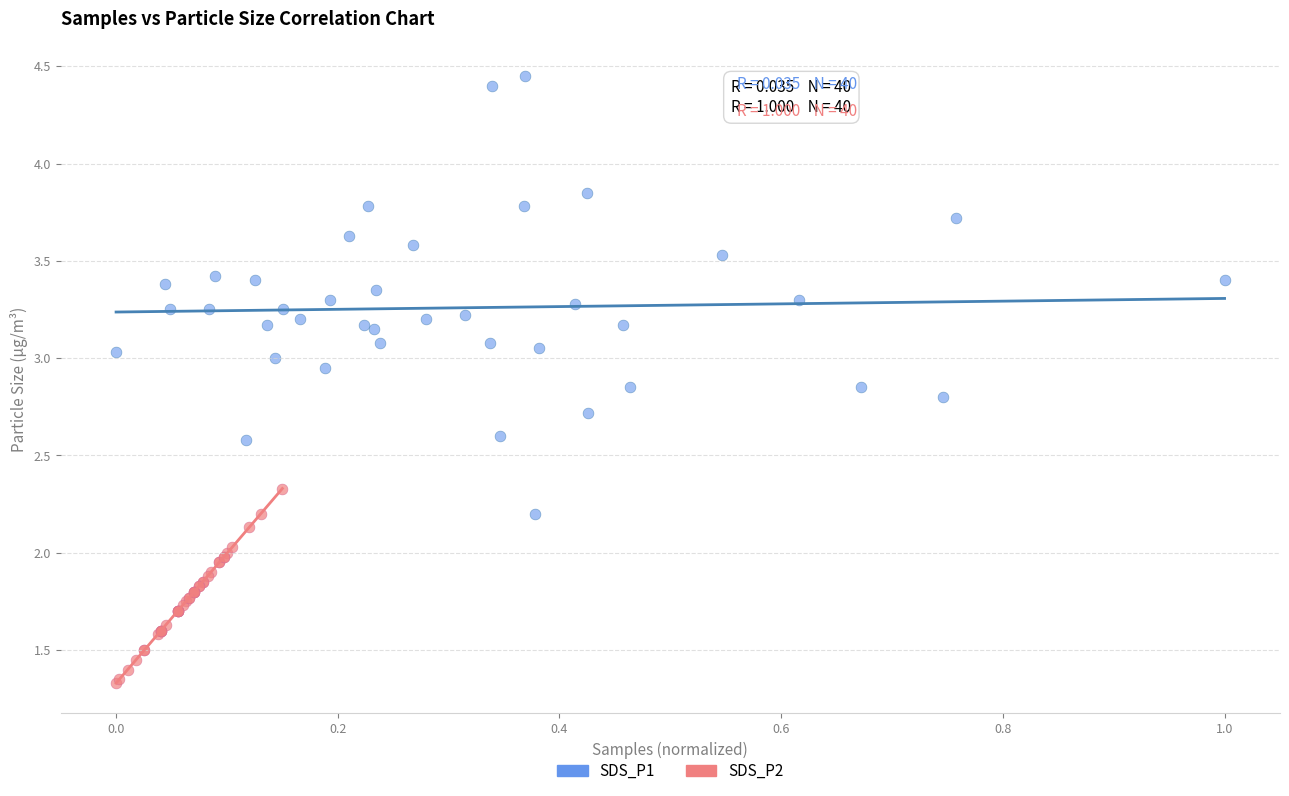

Which series has the widest spread of Y values?

SDS_P1